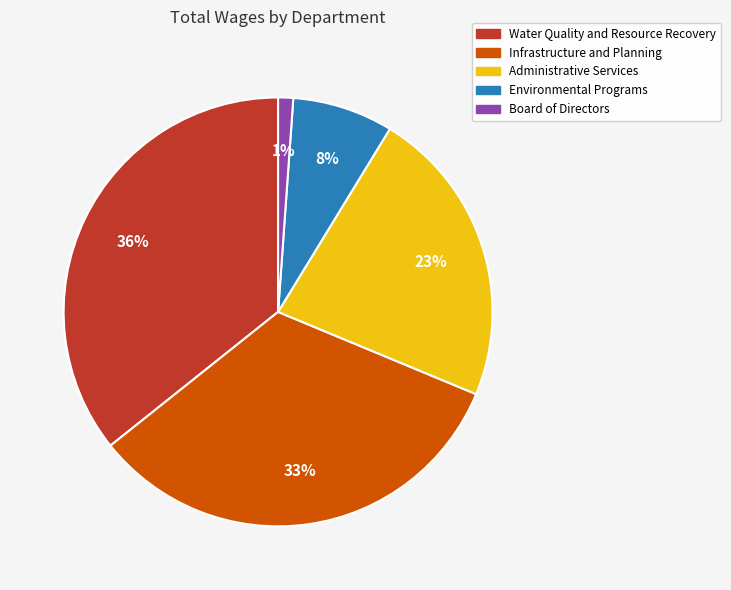

Which slice is the largest?

Water Quality and Resource Recovery